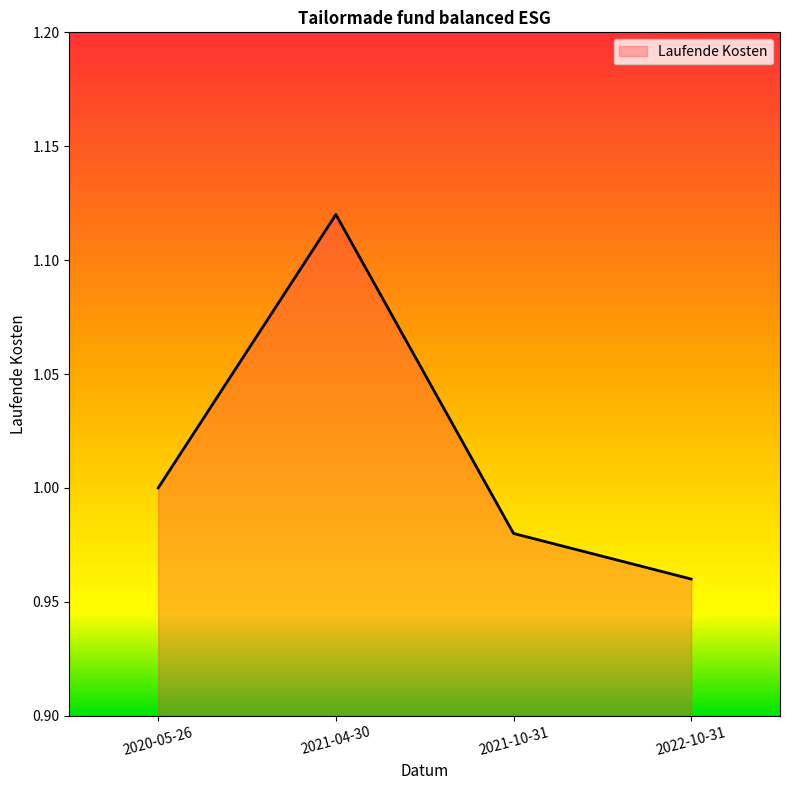

List the labels in order of value, largest first.

2021-04-30, 2020-05-26, 2021-10-31, 2022-10-31